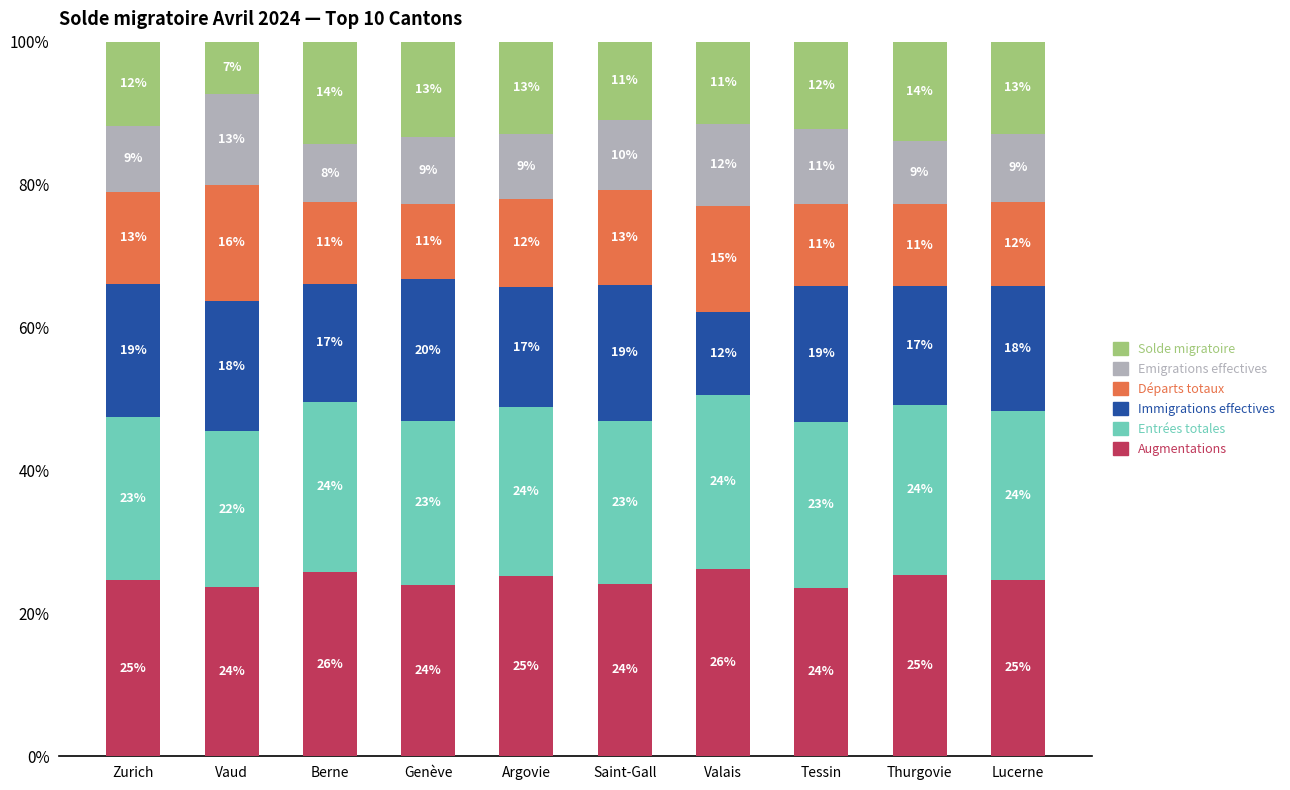

Which series changed the most between Vaud and Argovie?

Solde migratoire